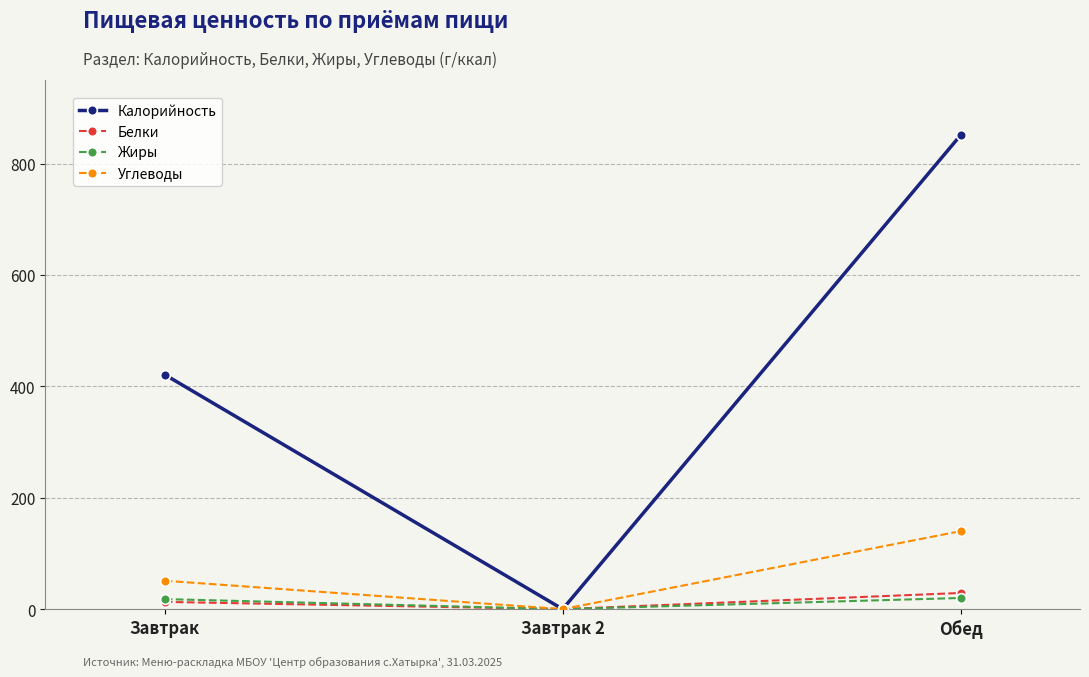

Which series has the widest spread of values?

Калорийность